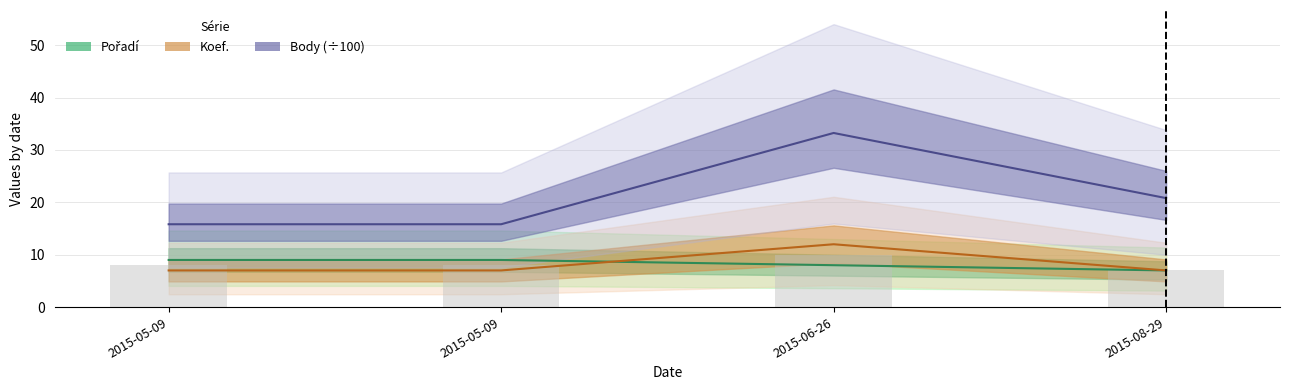

Read the Pořadí value at 2015-08-29.

7.0